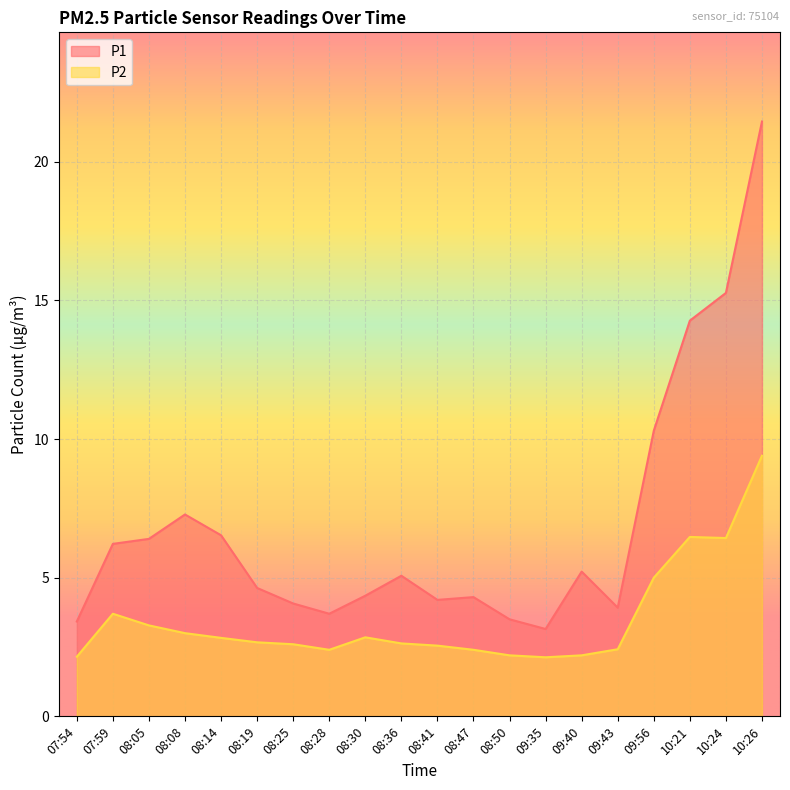

Reading right to left, list all the values displayed in this chart.

P1: 21.4	15.3	14.3	10.3	3.9	5.2	3.1	3.5	4.3	4.2	5.1	4.3	3.7	4.1	4.6	6.5	7.3	6.4	6.2	3.4
P2: 9.4	6.4	6.5	5.0	2.4	2.2	2.1	2.2	2.4	2.5	2.6	2.9	2.4	2.6	2.7	2.8	3.0	3.3	3.7	2.1